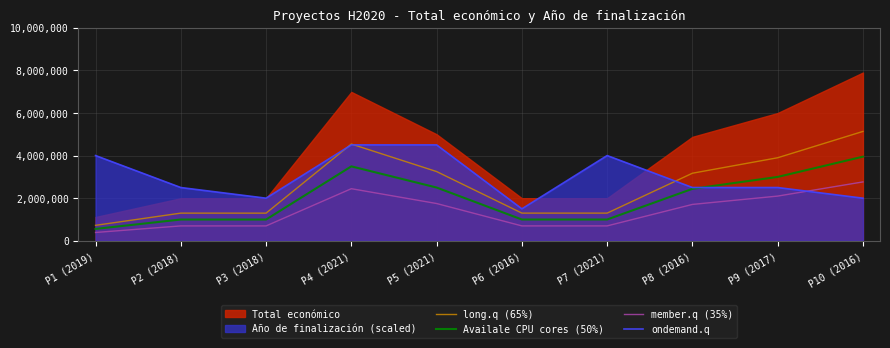

What is the label of the 10th point from the left?

P10 (2016)